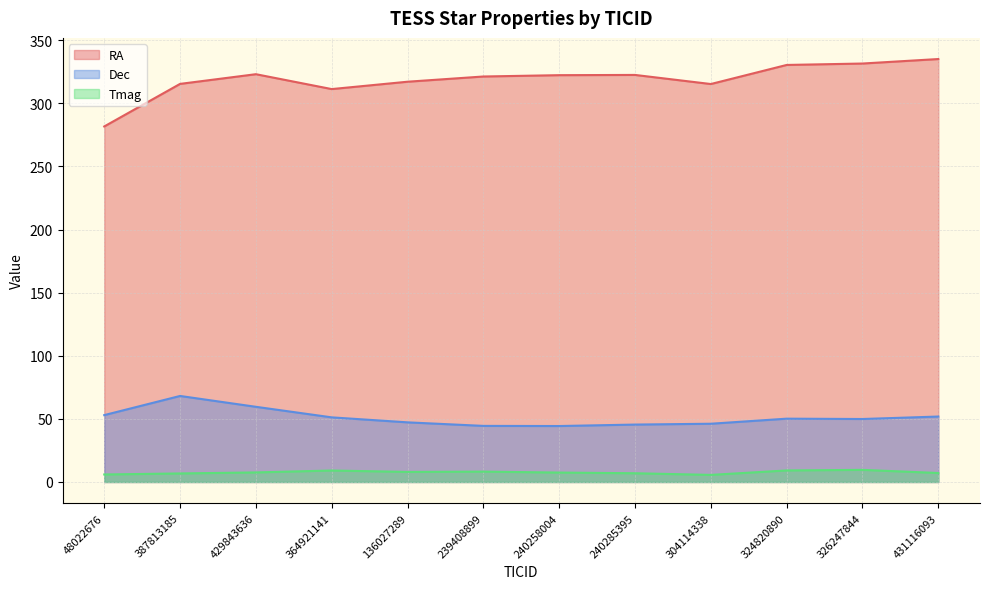

How many values in the Tmag series exceed 7?

8